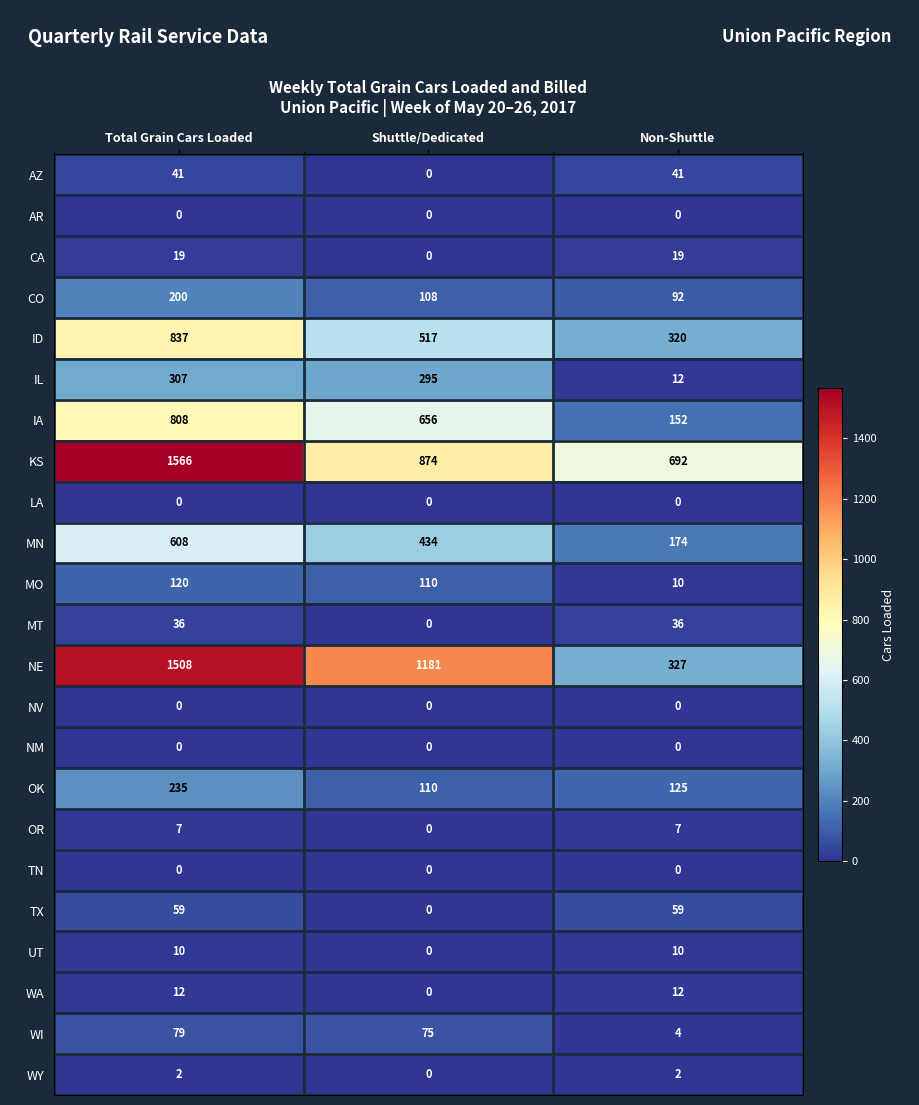

The CO series shows 164 at Shuttle/Dedicated. True or false?

False